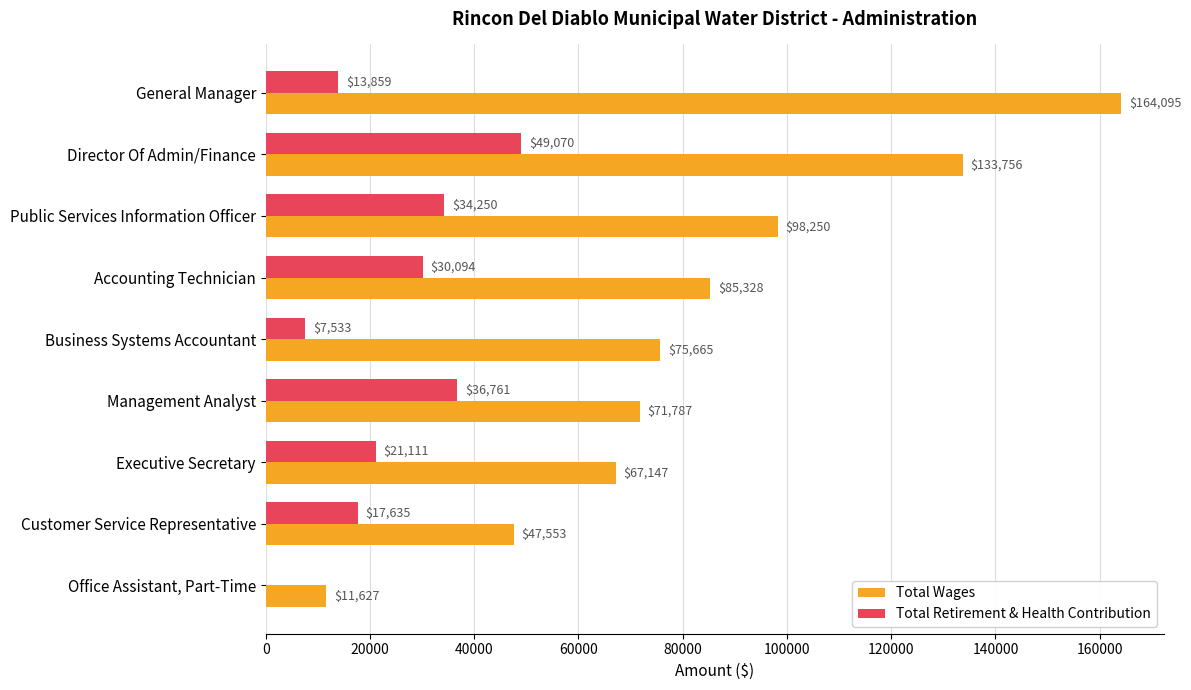

Which series has the largest total across all categories?

Total Wages